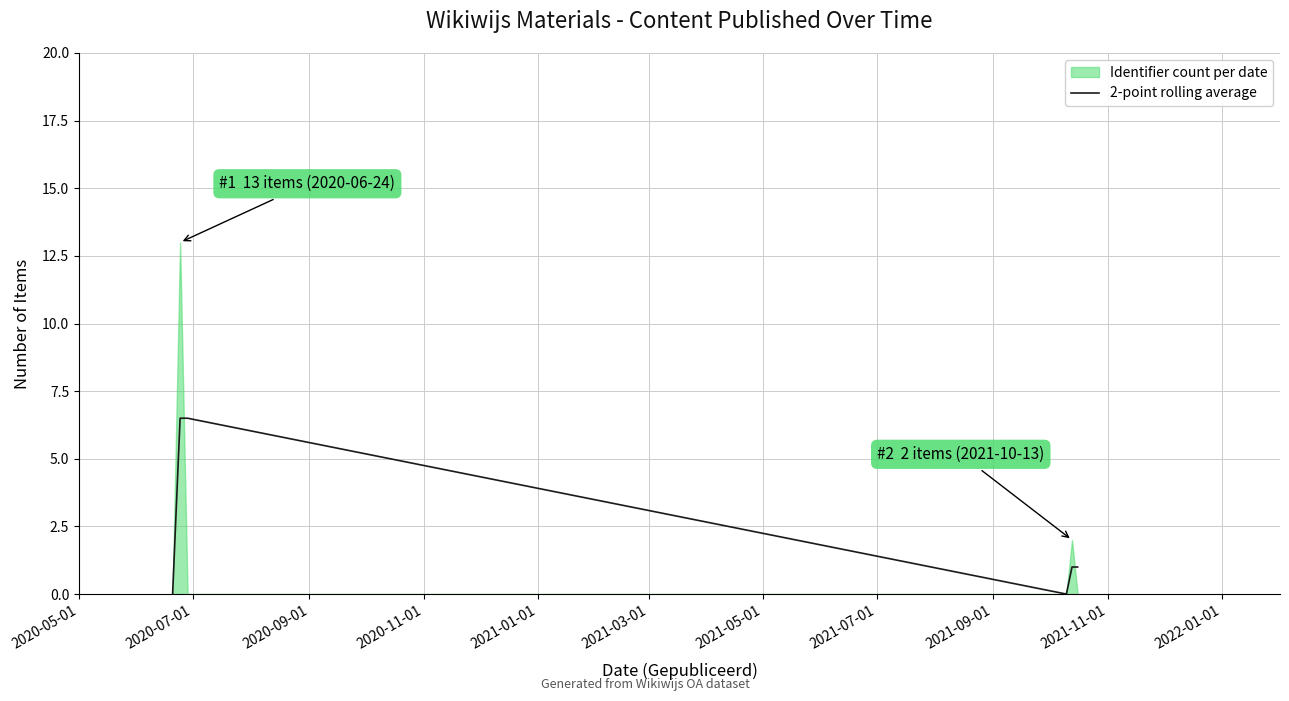

What is the highest value of the 2-point rolling average series?

6.5